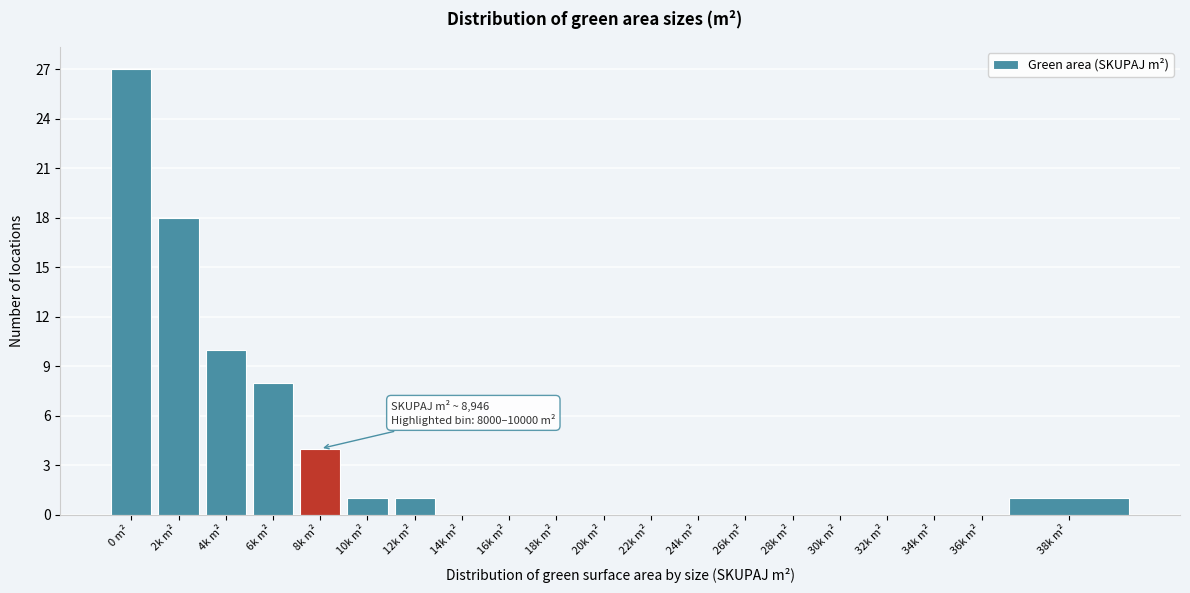

Reading left to right, what are all the values shown in this chart?

0 m²=27	2k m²=18	4k m²=10	6k m²=8	8k m²=4	10k m²=1	12k m²=1	14k m²=0	16k m²=0	18k m²=0	20k m²=0	22k m²=0	24k m²=0	26k m²=0	28k m²=0	30k m²=0	32k m²=0	34k m²=0	36k m²=0	38k m²=1